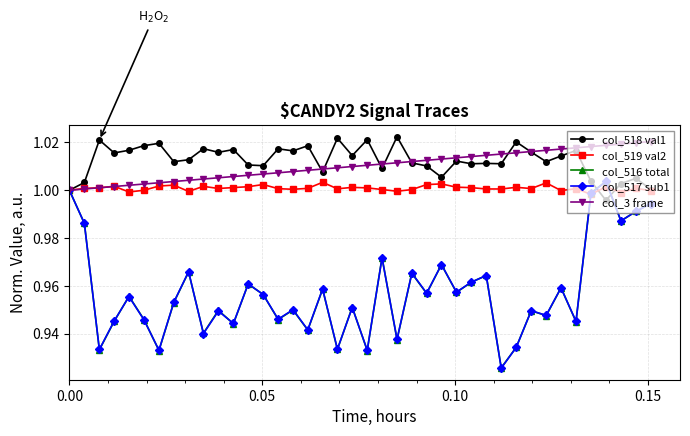

At how many categories does at least one series exceed 0?

40